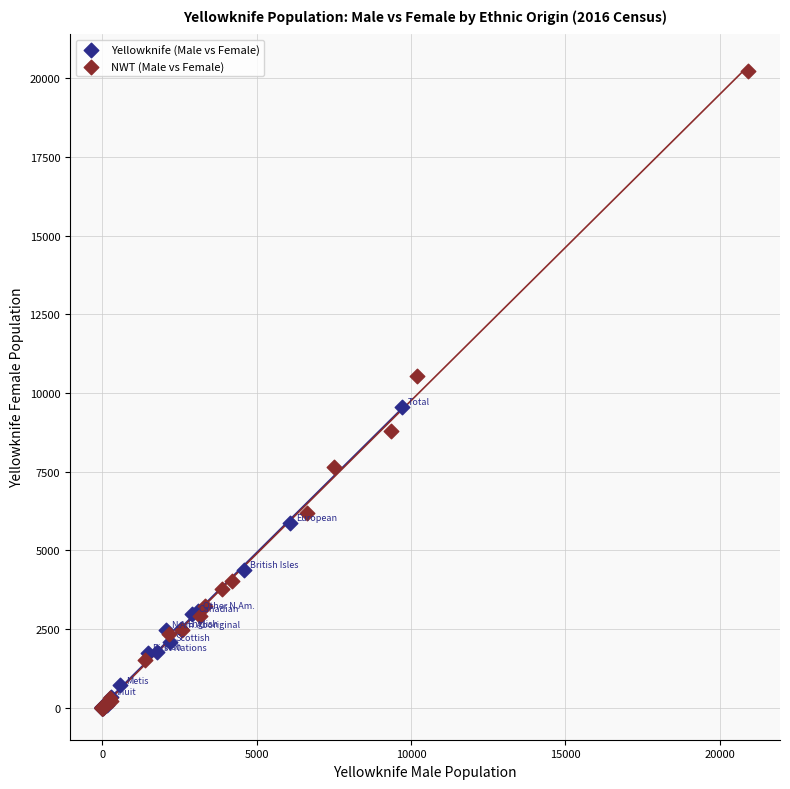

Which series reaches the maximum Y coordinate?

NWT (Male vs Female)